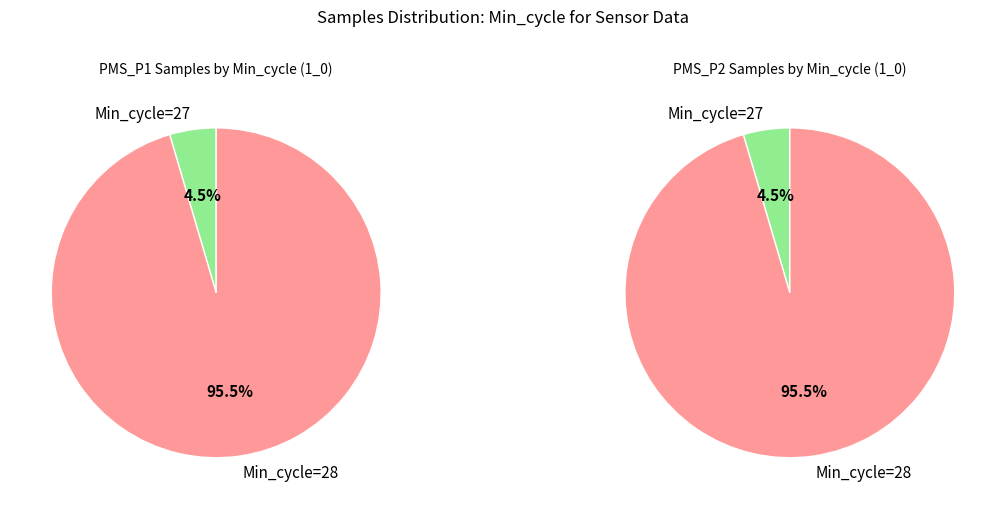

The 28 slice represents 14% of the pie. True or false?

False